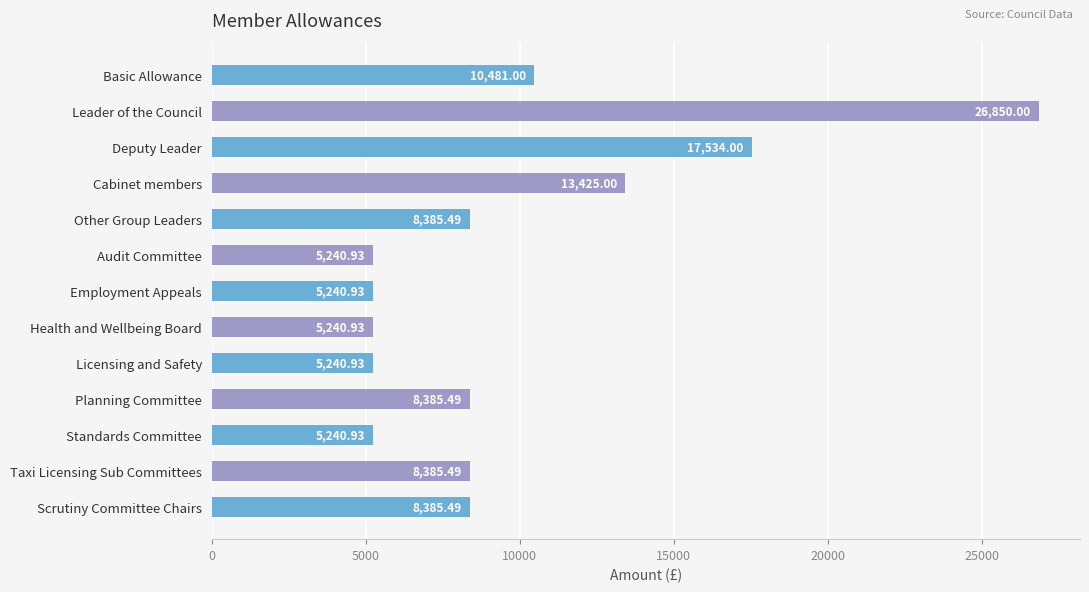

Where is the data nearest to the value 16045?

Deputy Leader